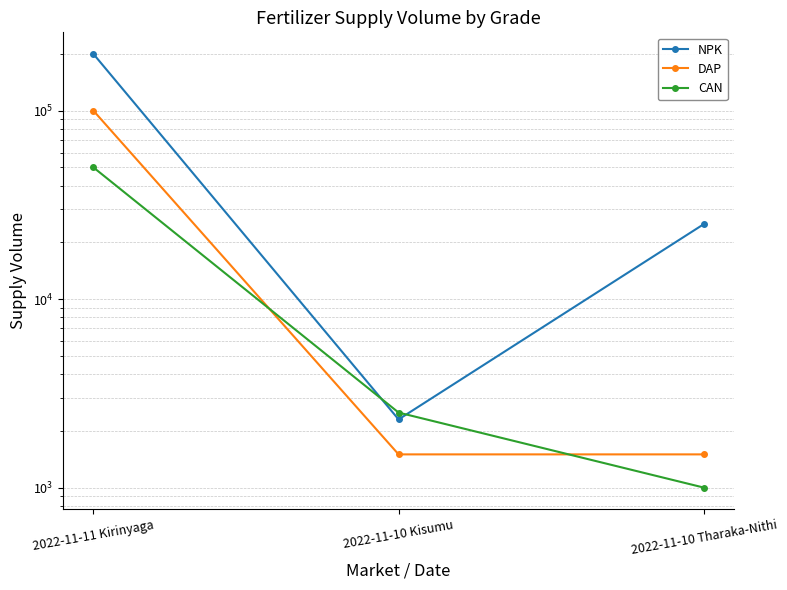

How many lines are shown in the chart?

3